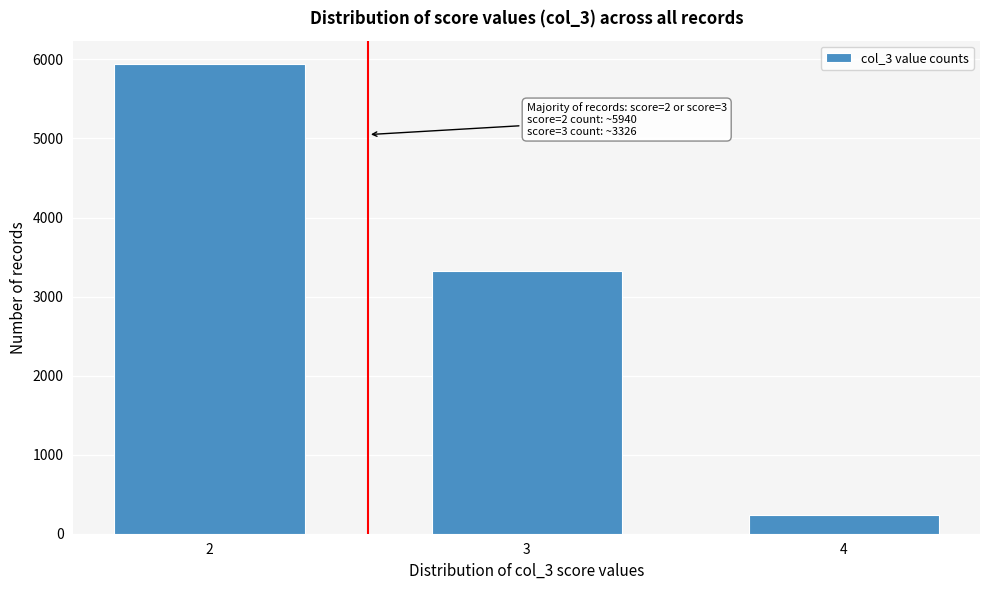

Reading left to right, list all the values displayed in this chart.

5940	3326	238